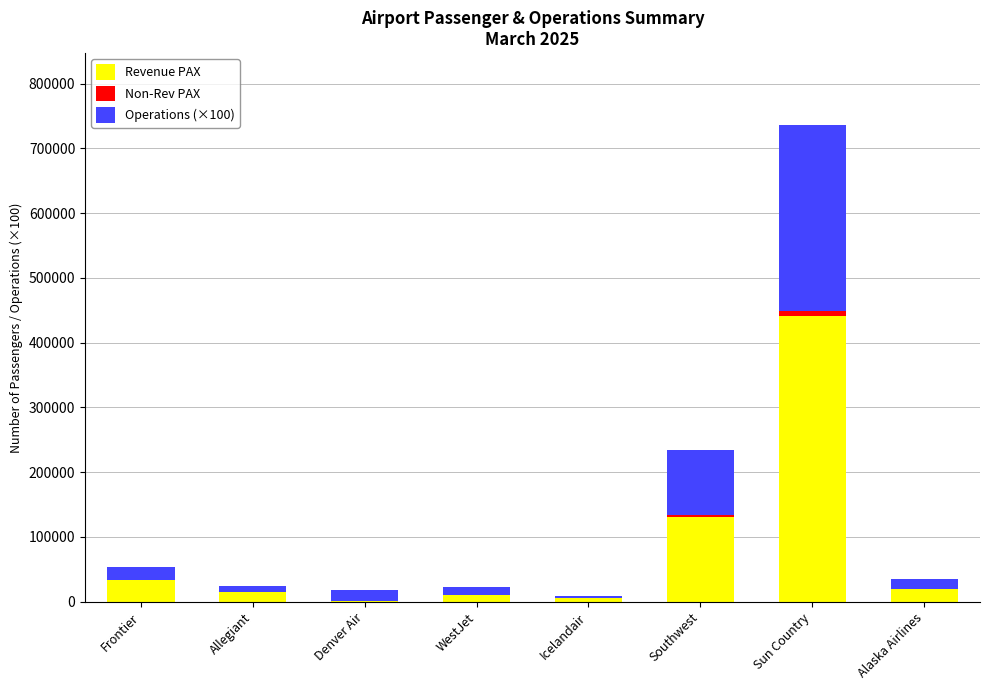

At which label is Revenue PAX closest to 221174?

Southwest